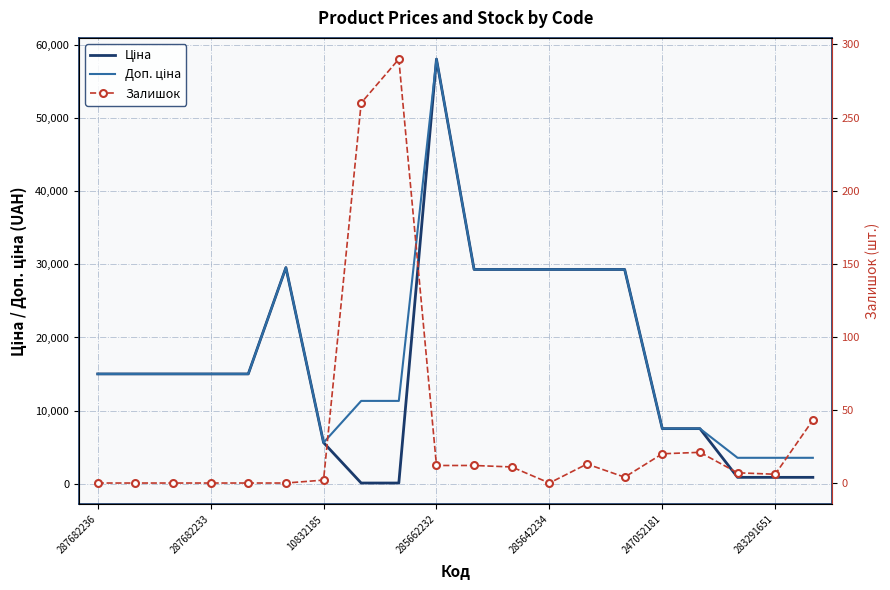

True or false: Доп. ціна and Ціна cross at least once.

False